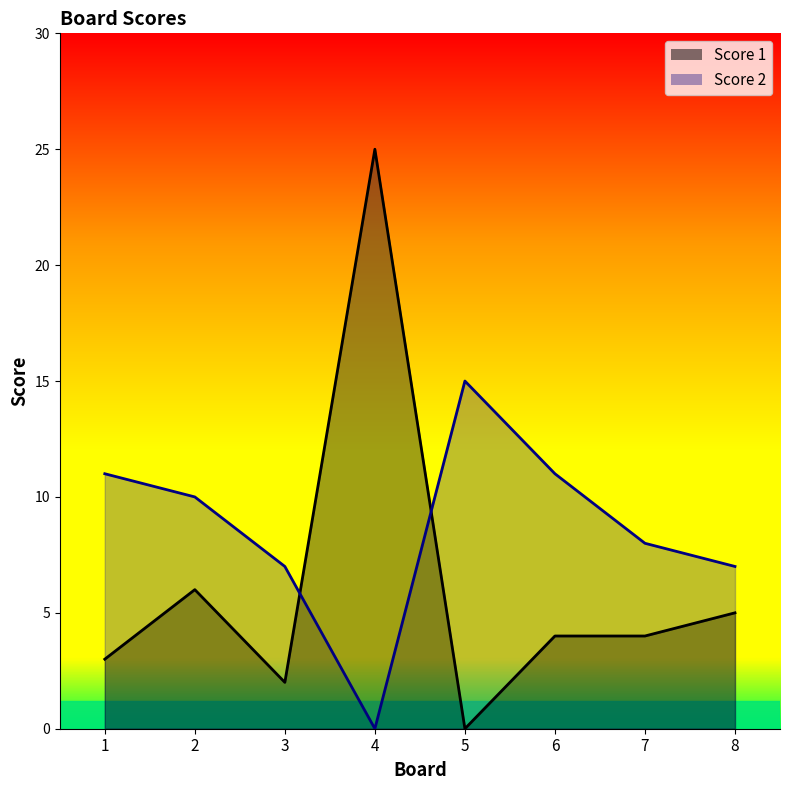

What is the average value of the Score 2 series?

9